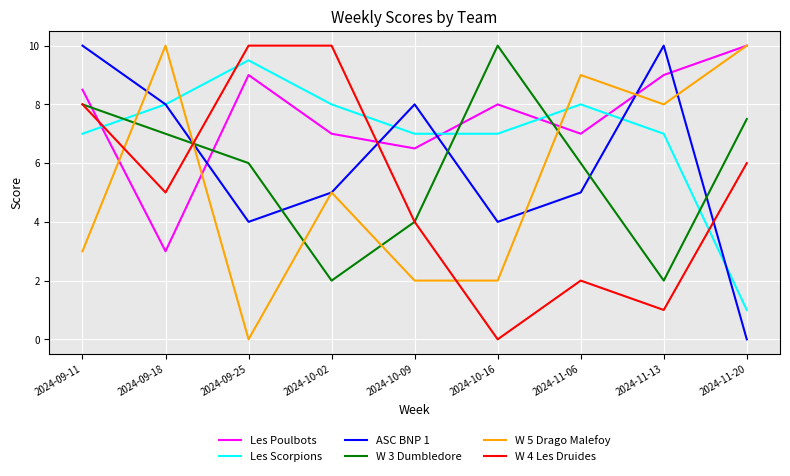

What value does the Les Poulbots series have at 2024-11-13?

9.0